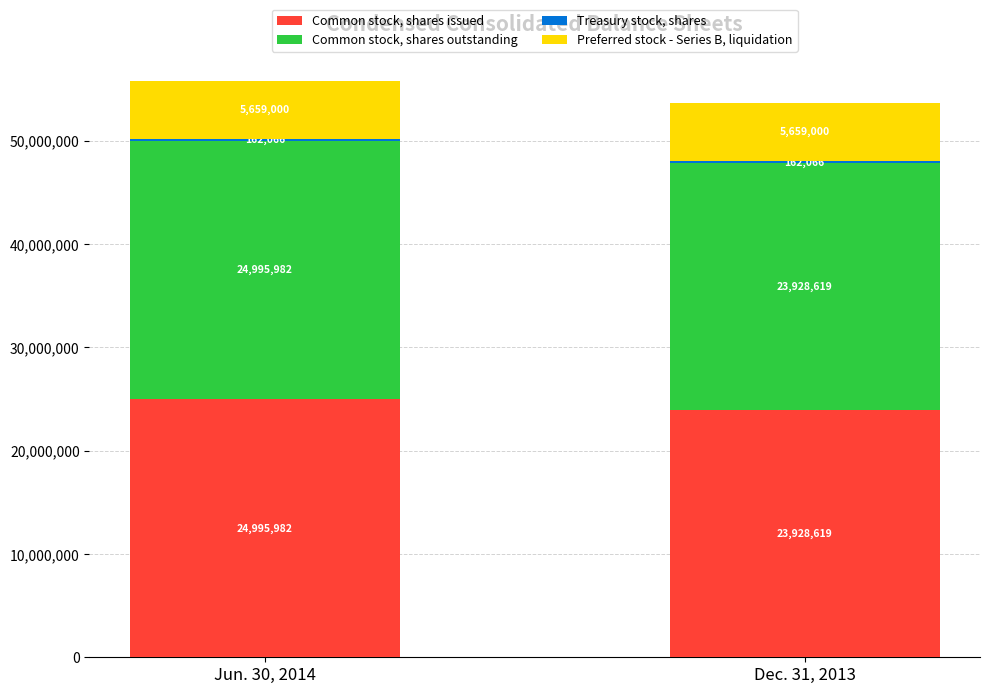

At which category is the sum across all series the highest?

Jun. 30, 2014